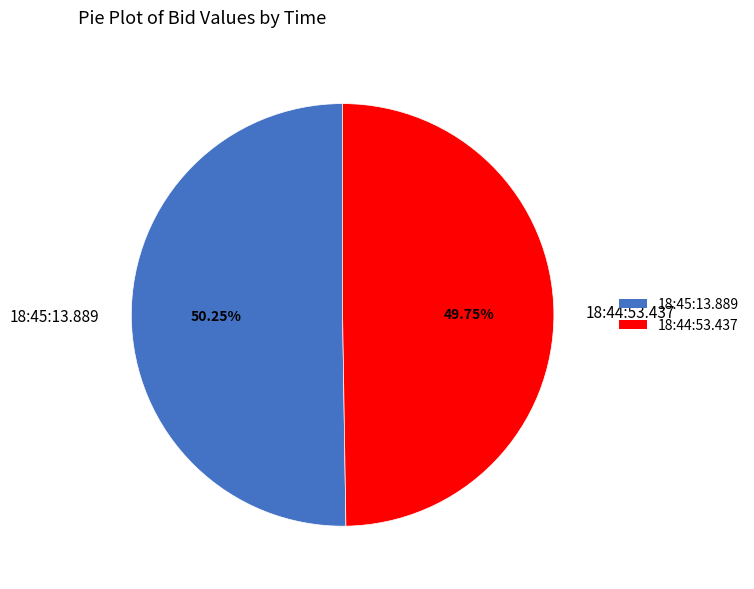

What is the smallest slice in the pie chart?

18:44:53.437